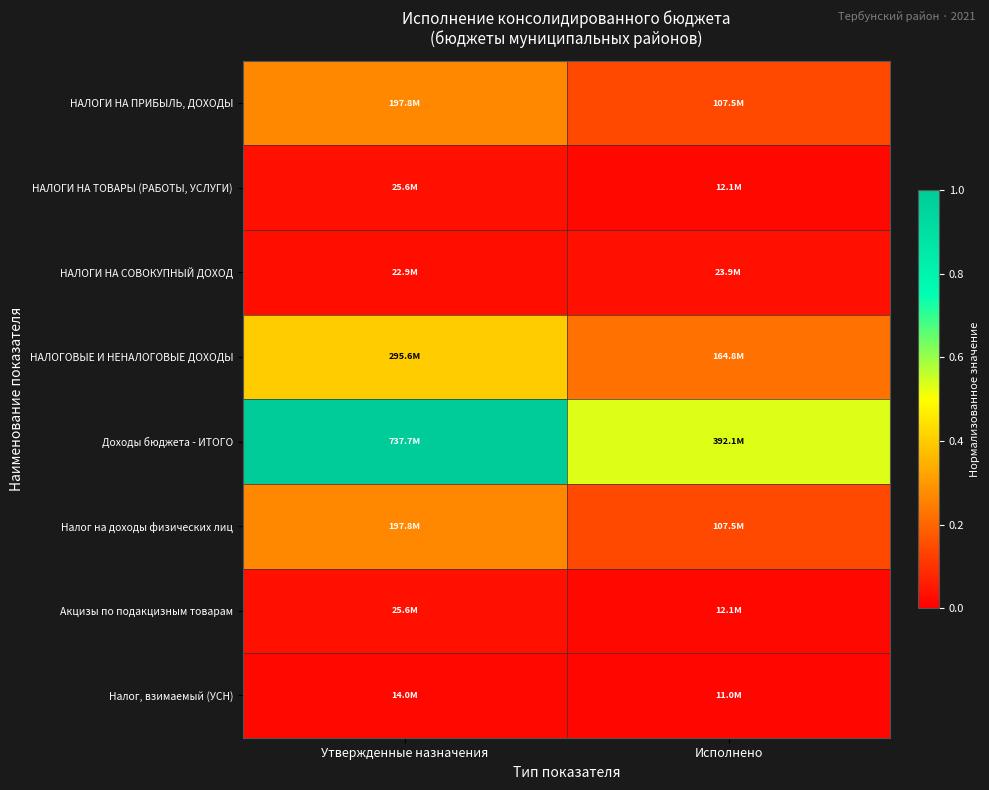

Reading left to right, list all the values displayed in this chart.

НАЛОГИ НА ПРИБЫЛЬ, ДОХОДЫ: Утвержденные назначения=0.3	Исполнено=0.1
НАЛОГИ НА ТОВАРЫ (РАБОТЫ, УСЛУГИ): Утвержденные назначения=0.0	Исполнено=0.0
НАЛОГИ НА СОВОКУПНЫЙ ДОХОД: Утвержденные назначения=0.0	Исполнено=0.0
НАЛОГОВЫЕ И НЕНАЛОГОВЫЕ ДОХОДЫ: Утвержденные назначения=0.4	Исполнено=0.2
Доходы бюджета - ИТОГО: Утвержденные назначения=1.0	Исполнено=0.5
Налог на доходы физических лиц: Утвержденные назначения=0.3	Исполнено=0.1
Акцизы по подакцизным товарам: Утвержденные назначения=0.0	Исполнено=0.0
Налог, взимаемый (УСН): Утвержденные назначения=0.0	Исполнено=0.0